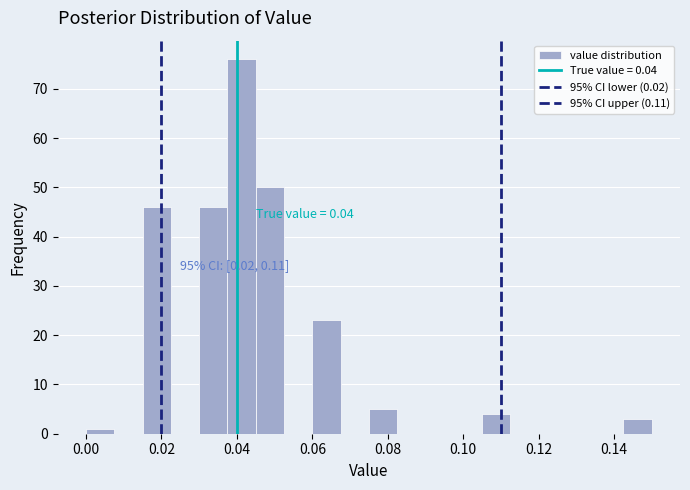

Around what value on the x-axis is the tallest bar? Give the approximate position of its centre, as read against the axis.

0.042